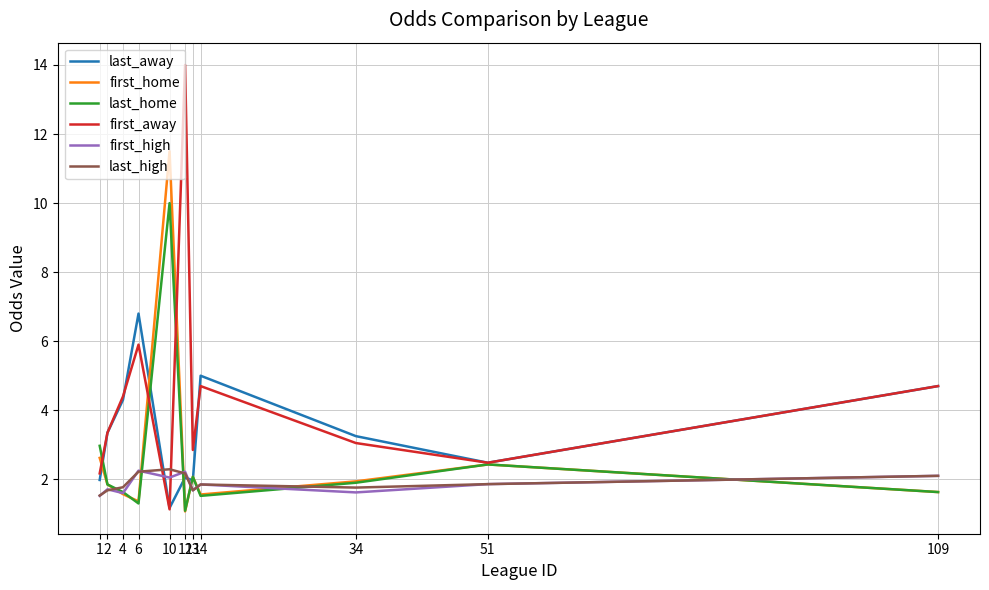

Does the chart have visible grid lines?

Yes